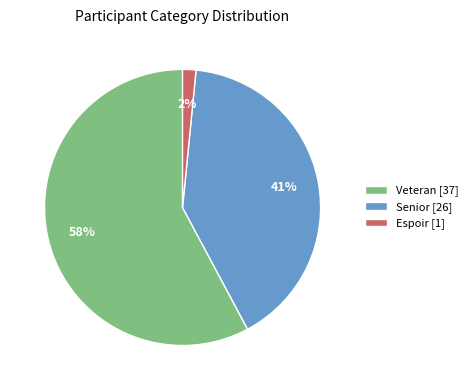

To the nearest percent, what is the average slice percentage?

33%